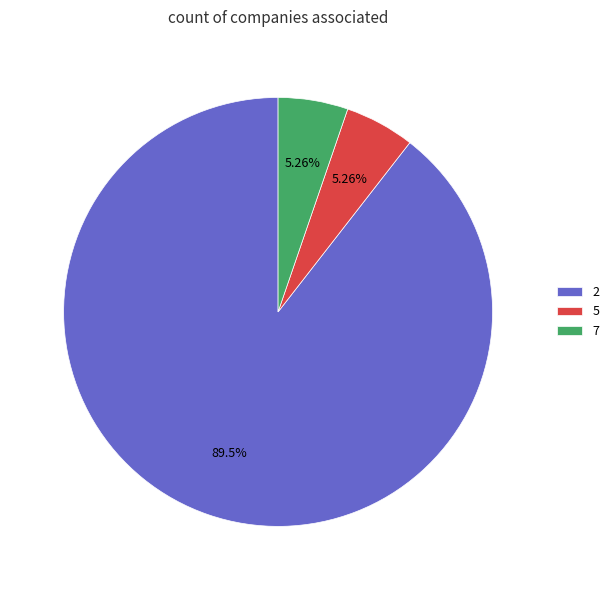

Is there any slice that represents more than half of the pie?

Yes